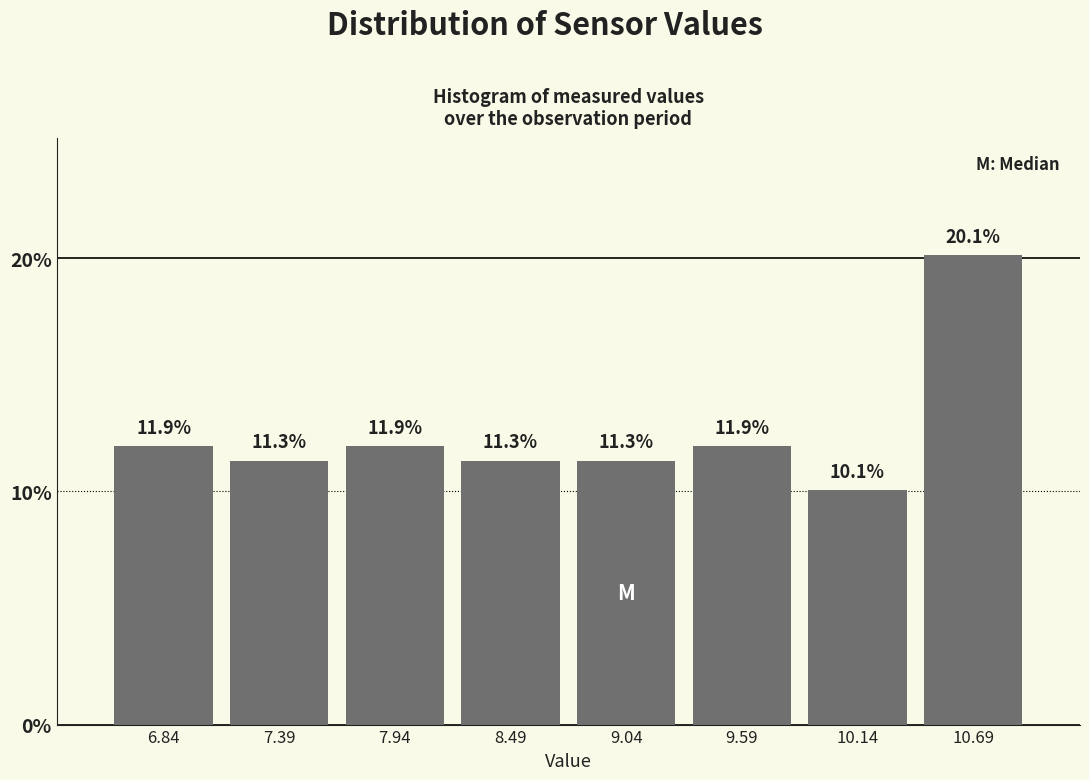

Which range on the x-axis has the tallest bar?

10.4 to 11.0